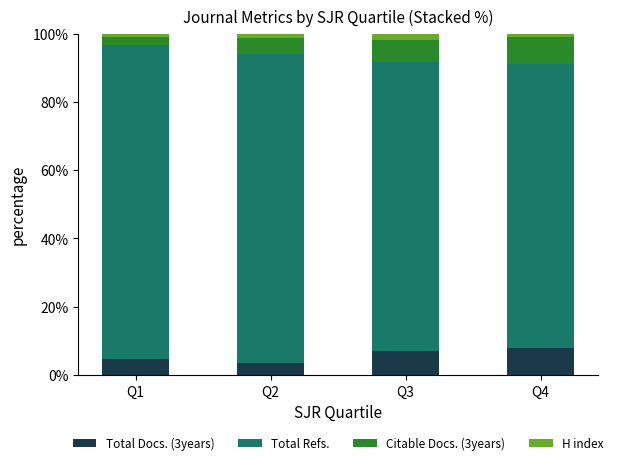

Does the chart contain stacked bars?

Yes